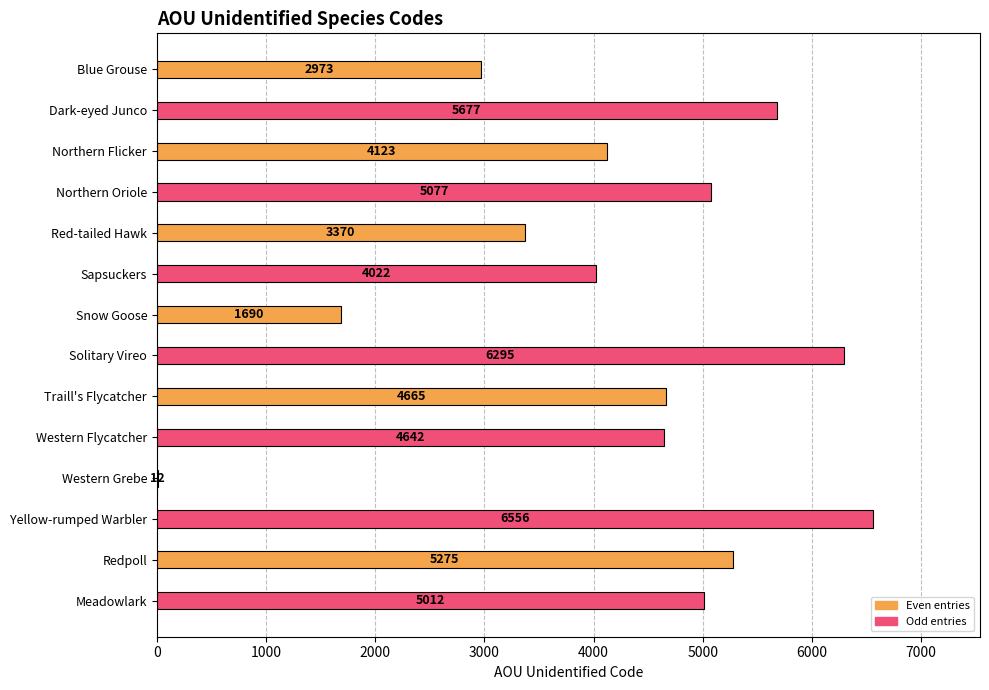

What value does the data have at Sapsuckers, to the nearest 50?

4000